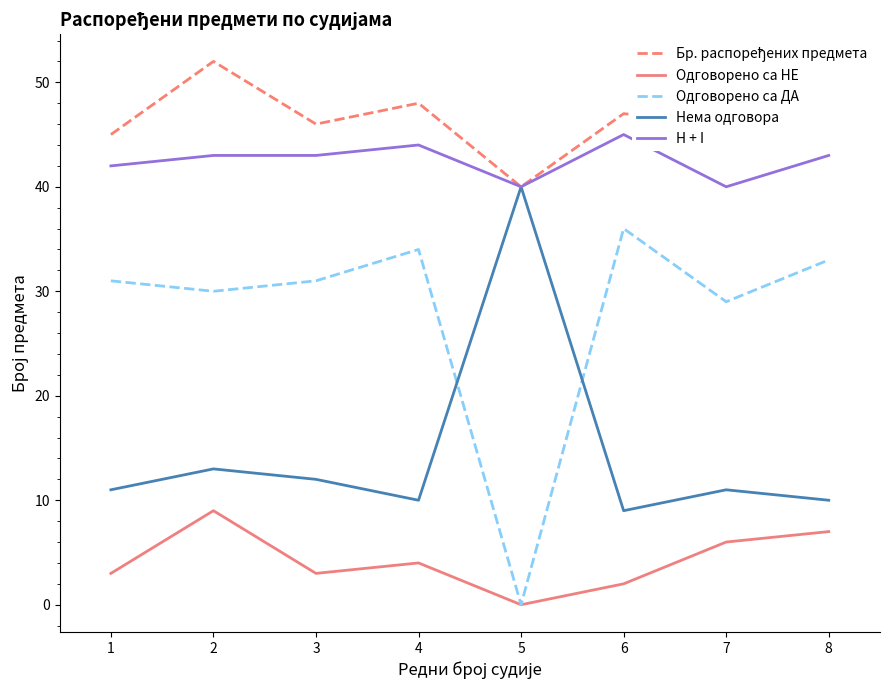

The Одговорено са НЕ series shows 3 at 3. True or false?

True